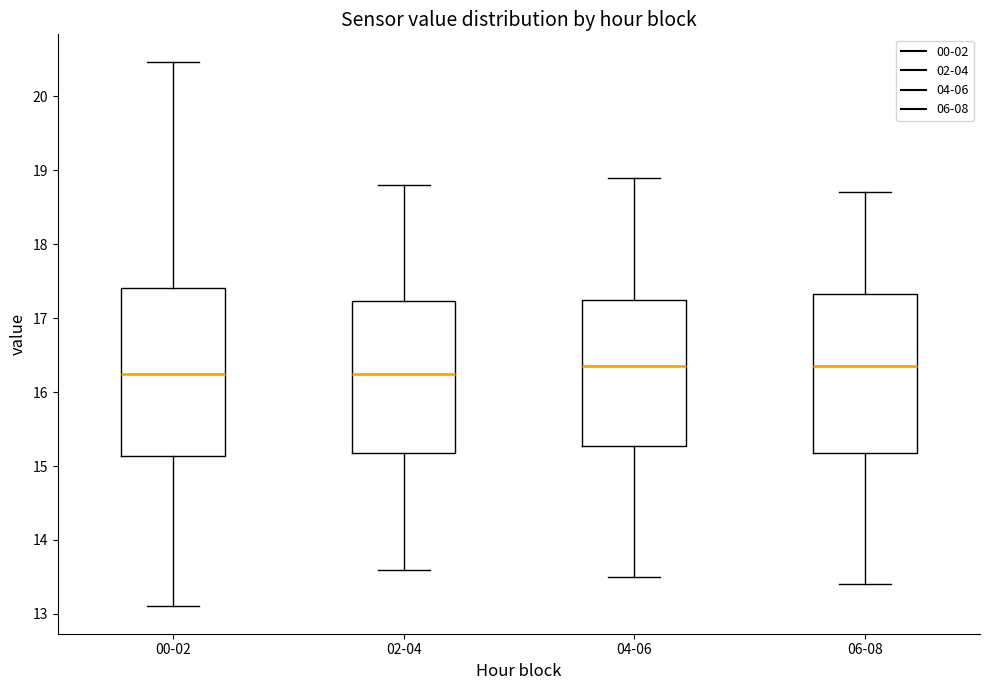

Where is the lower edge of the box for 02-04 on the y-axis? The values are not printed on the chart, so give them approximately, as read against the axis.

15.2